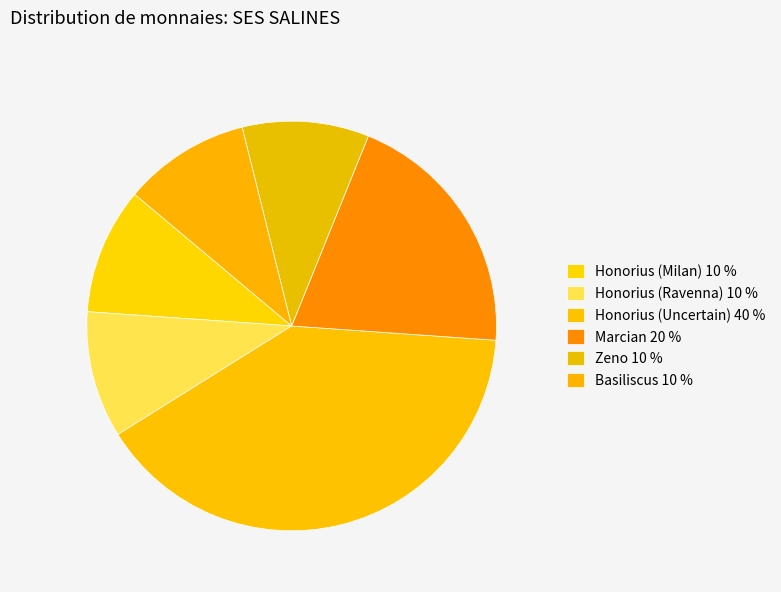

To the nearest percent, what is the difference between the largest and smallest slice percentages?

30%